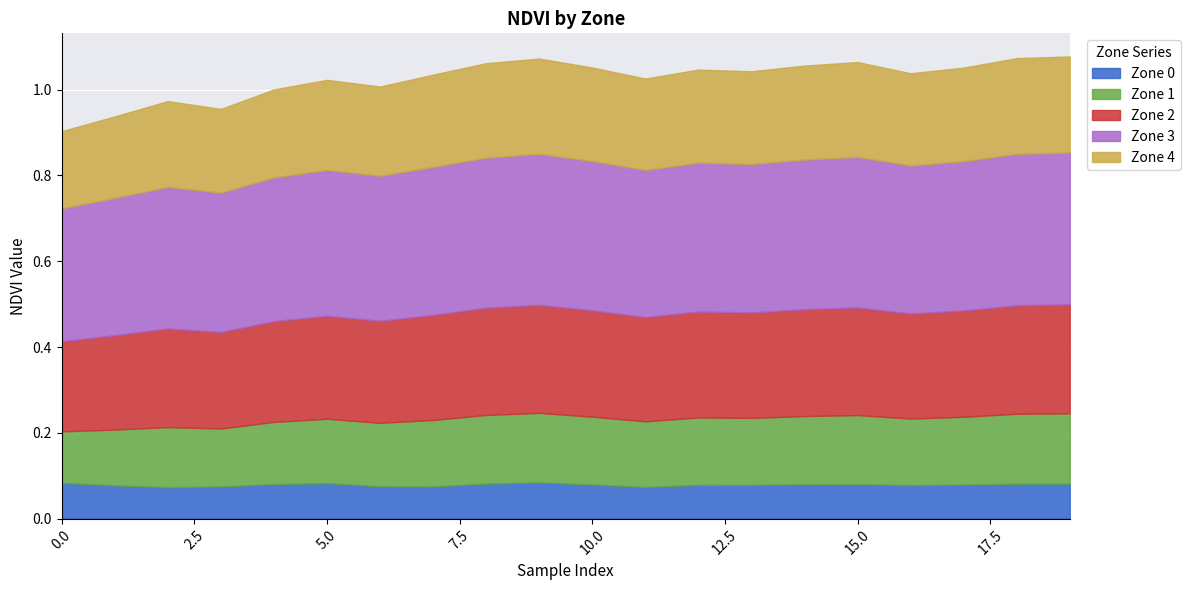

What is the difference between the highest and lowest values at 16?

0.3